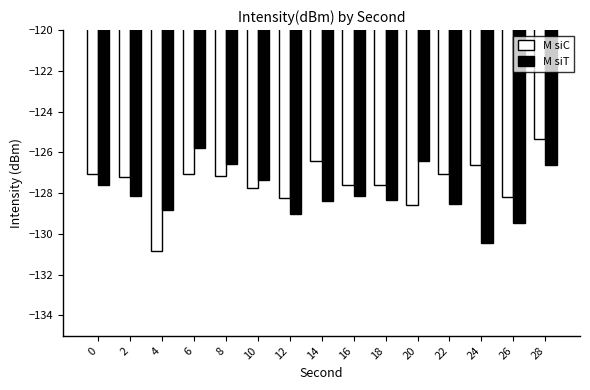

What value does the M siT series have at 26?

-129.5